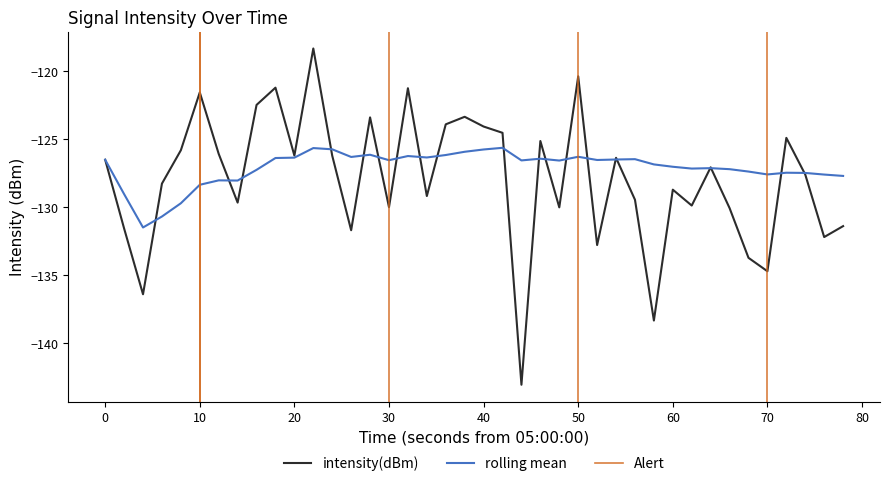

True or false: rolling mean has a value of -34.0 at 30.

False